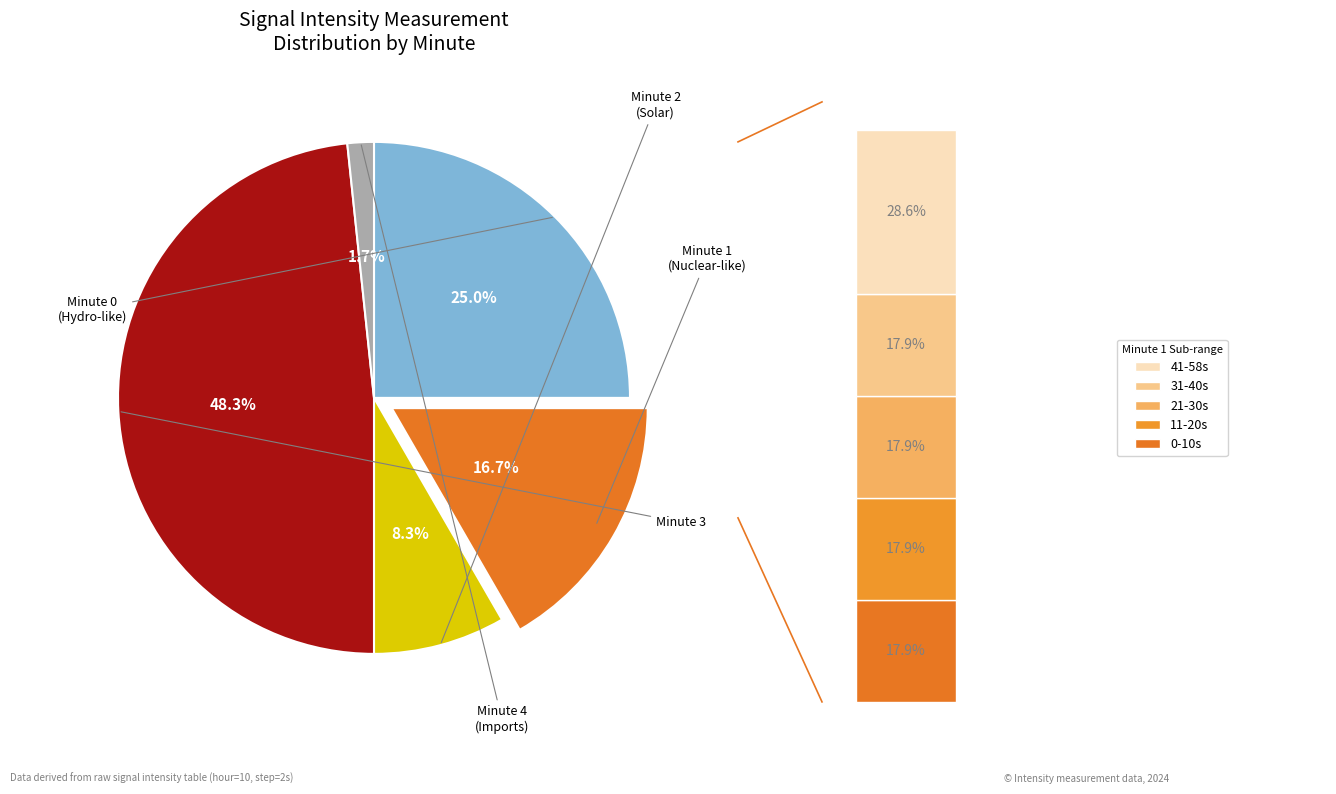

To the nearest percent, what is the average slice percentage?

20%